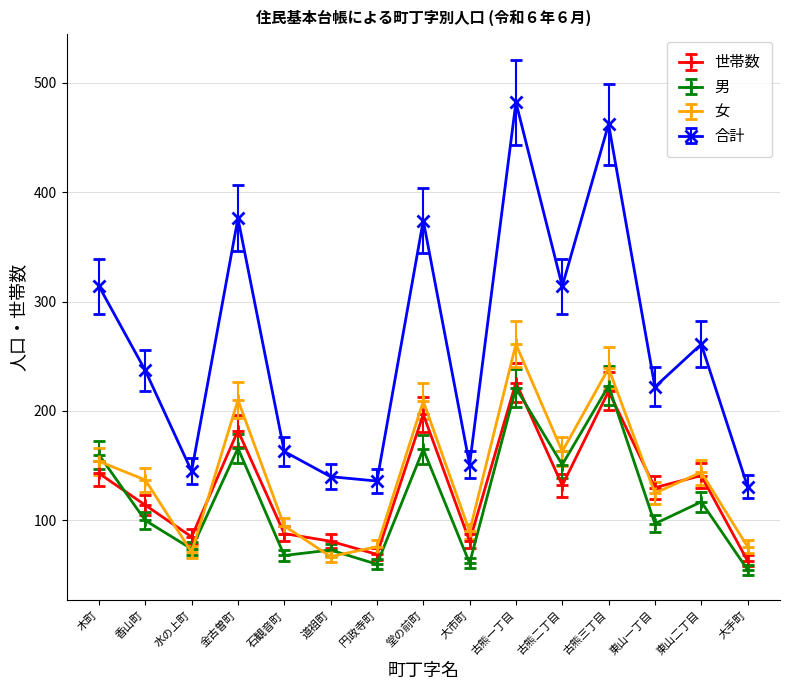

What are all the series names shown in the legend?

世帯数, 男, 女, 合計